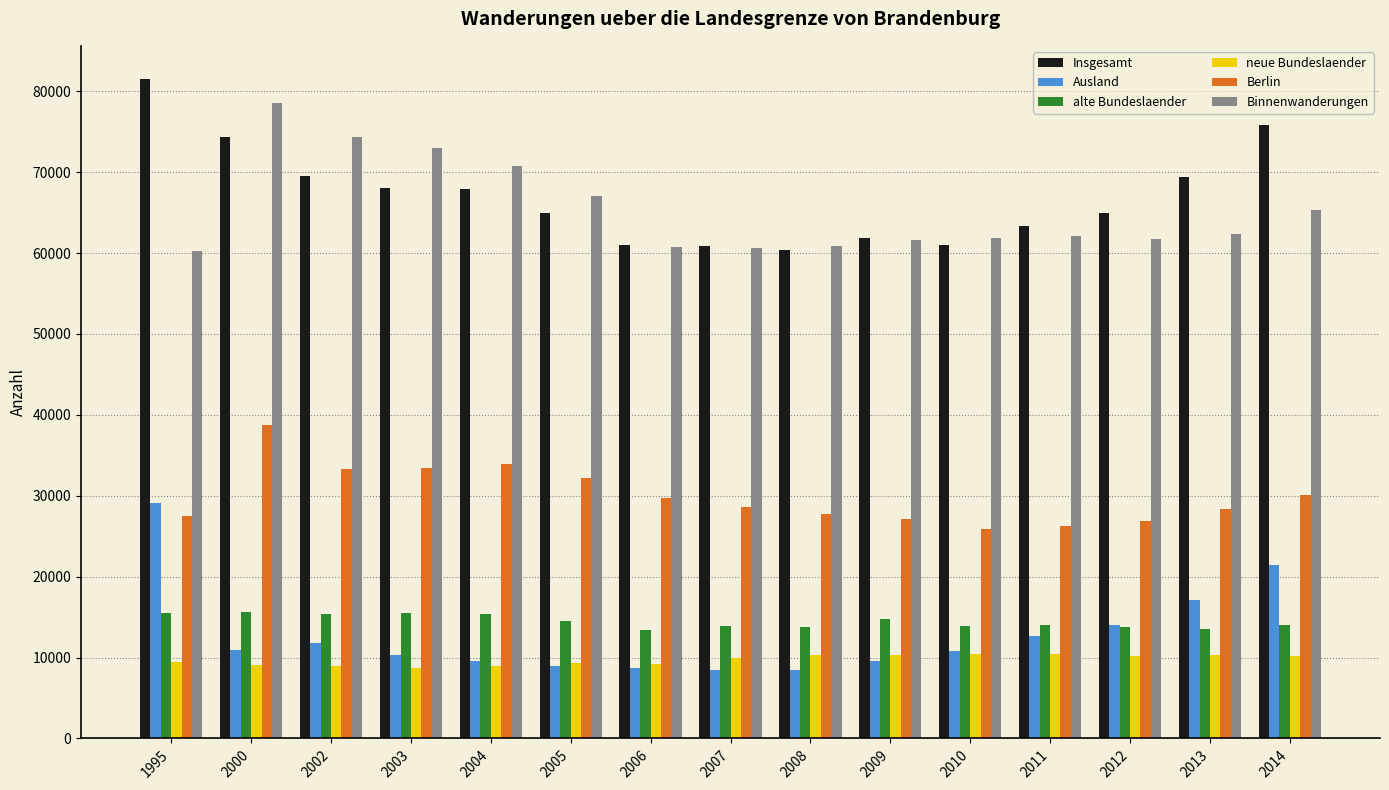

What is the difference between the maximum and minimum values in the neue Bundeslaender series?

1653